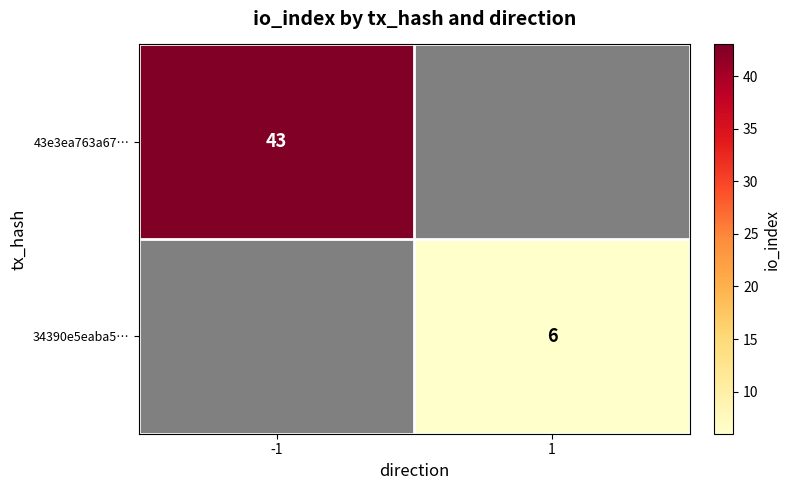

Is it true that 34390e5eaba5… equals 9 at 1?

False